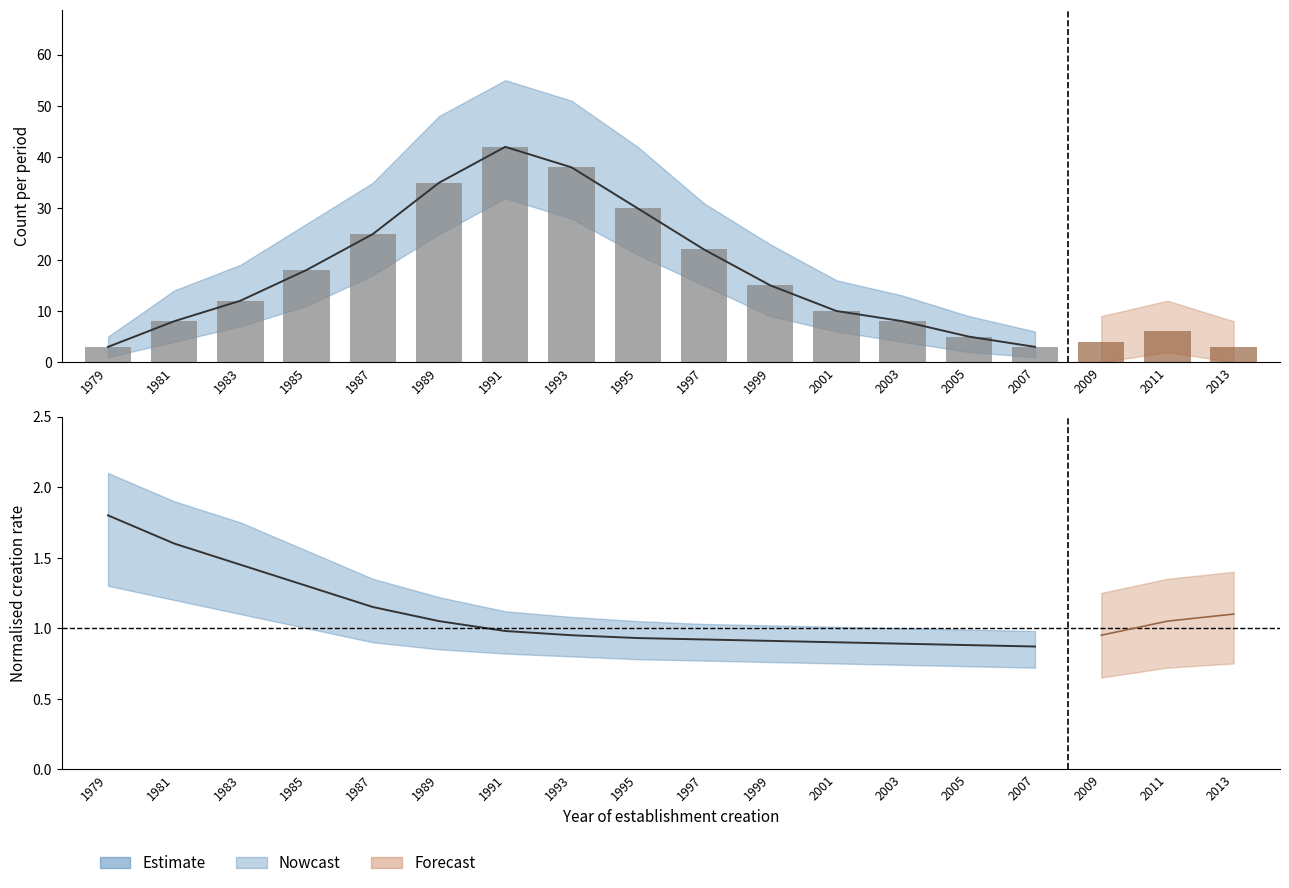

What is the sum of the rate_estimate values at 2001 and 1981?

2.5